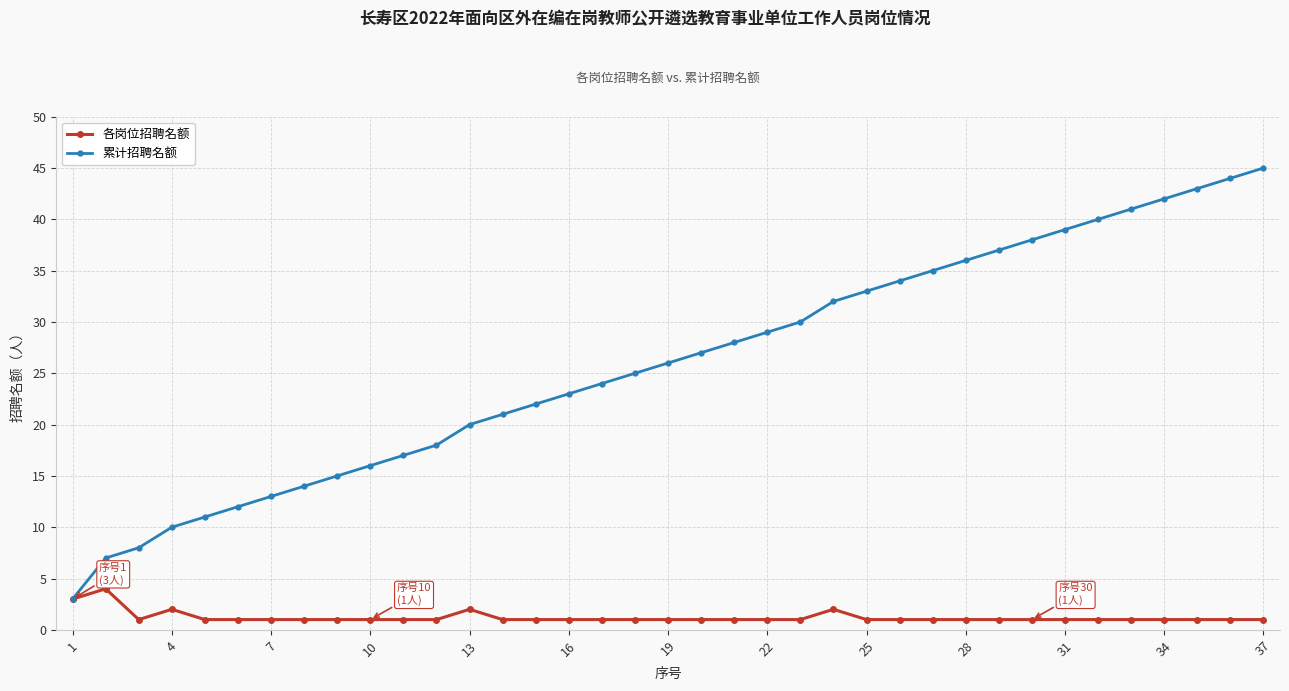

Does the chart have visible grid lines?

Yes